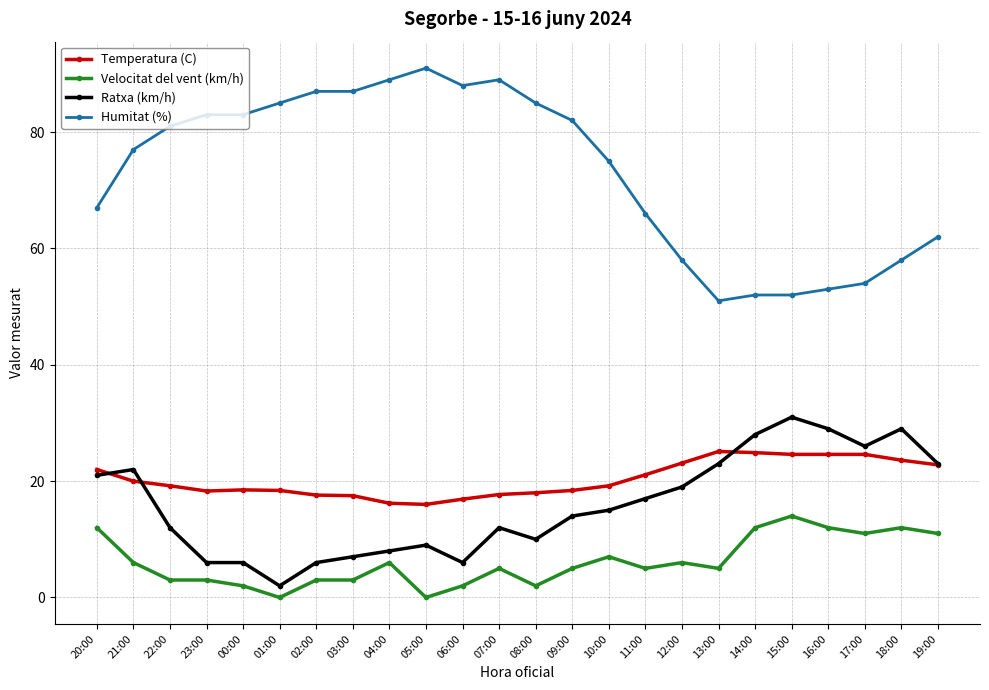

True or false: Velocitat del vent (km/h) and Temperatura (C) intersect in this chart.

False